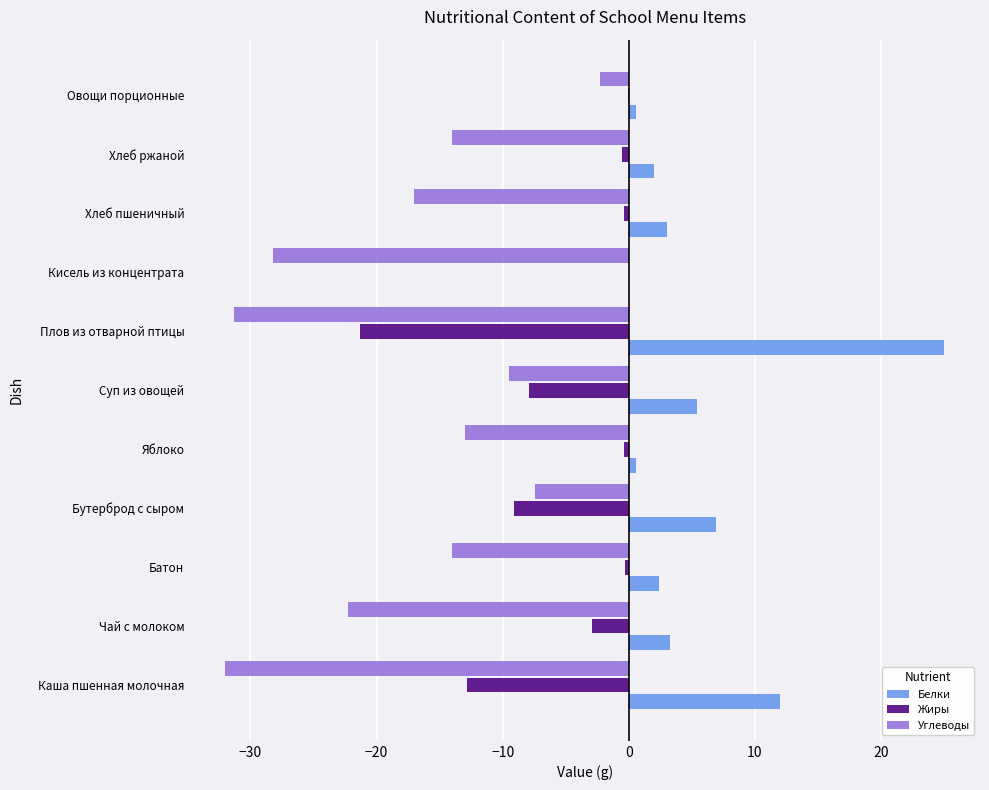

What is the sum of all Углеводы values?

-191.0